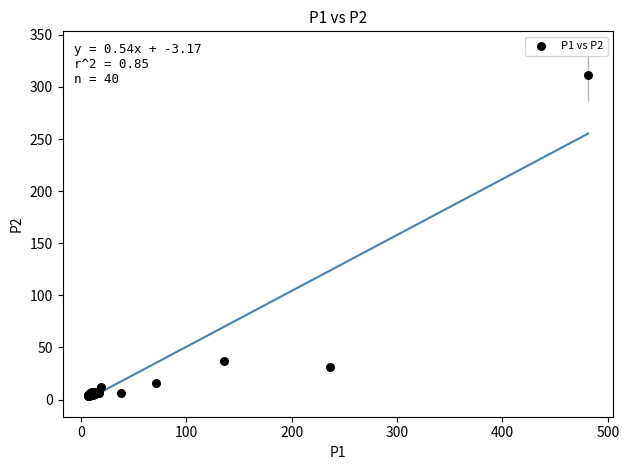

What Y value in the scatter plot is closest to 157?

36.9